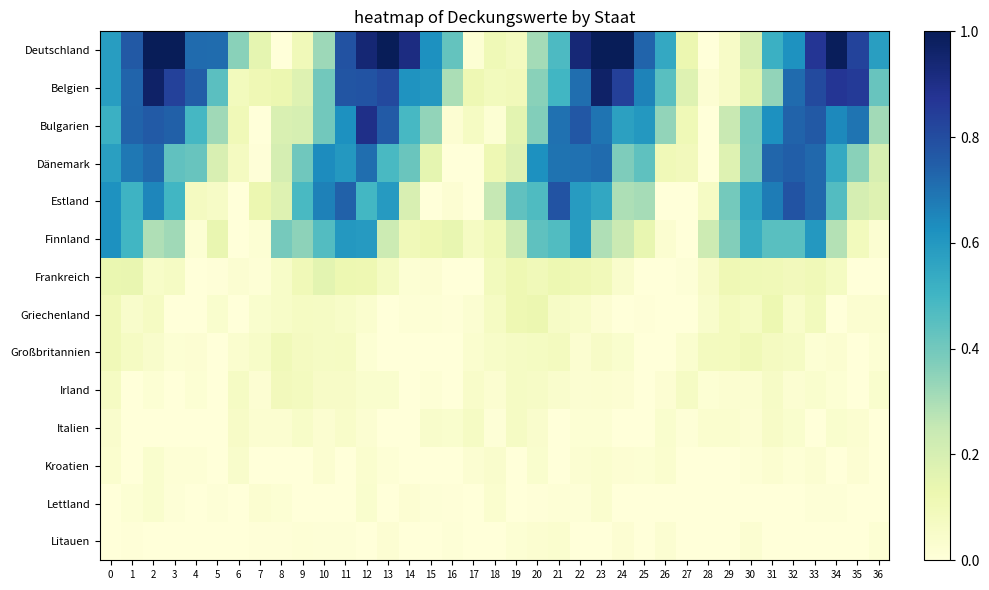

What is the maximum value shown in the chart?

1.0